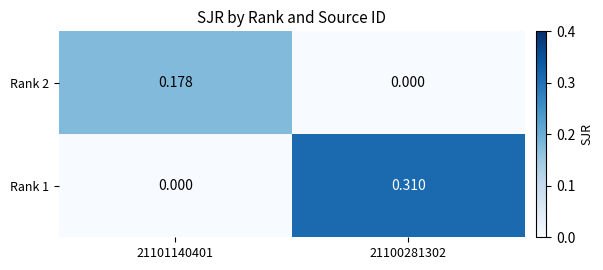

Is the value of Rank 2 at 21100281302 greater than the value of Rank 1 at 21100281302?

No